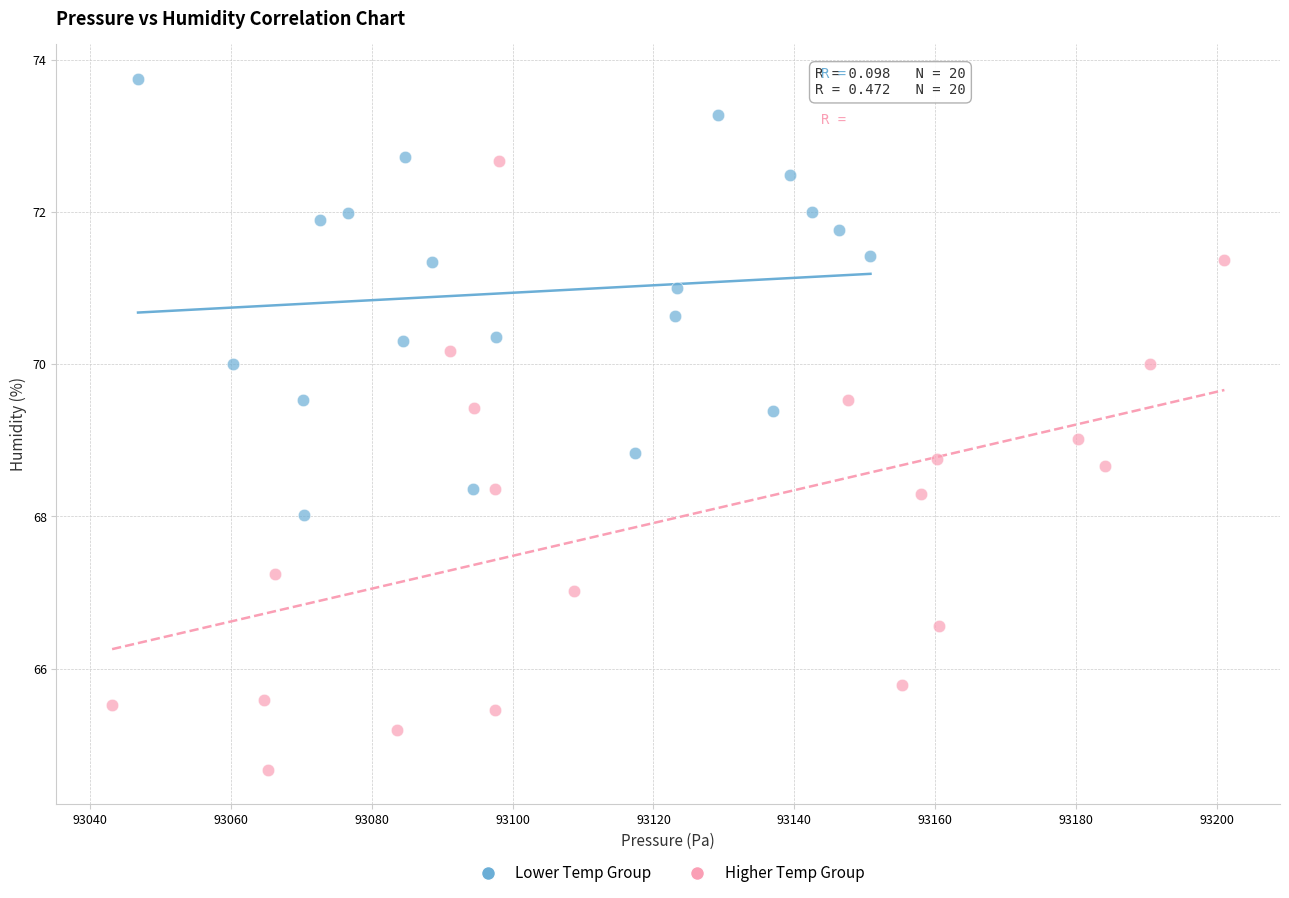

Which series contains the lowest Y value?

Higher Temp Group